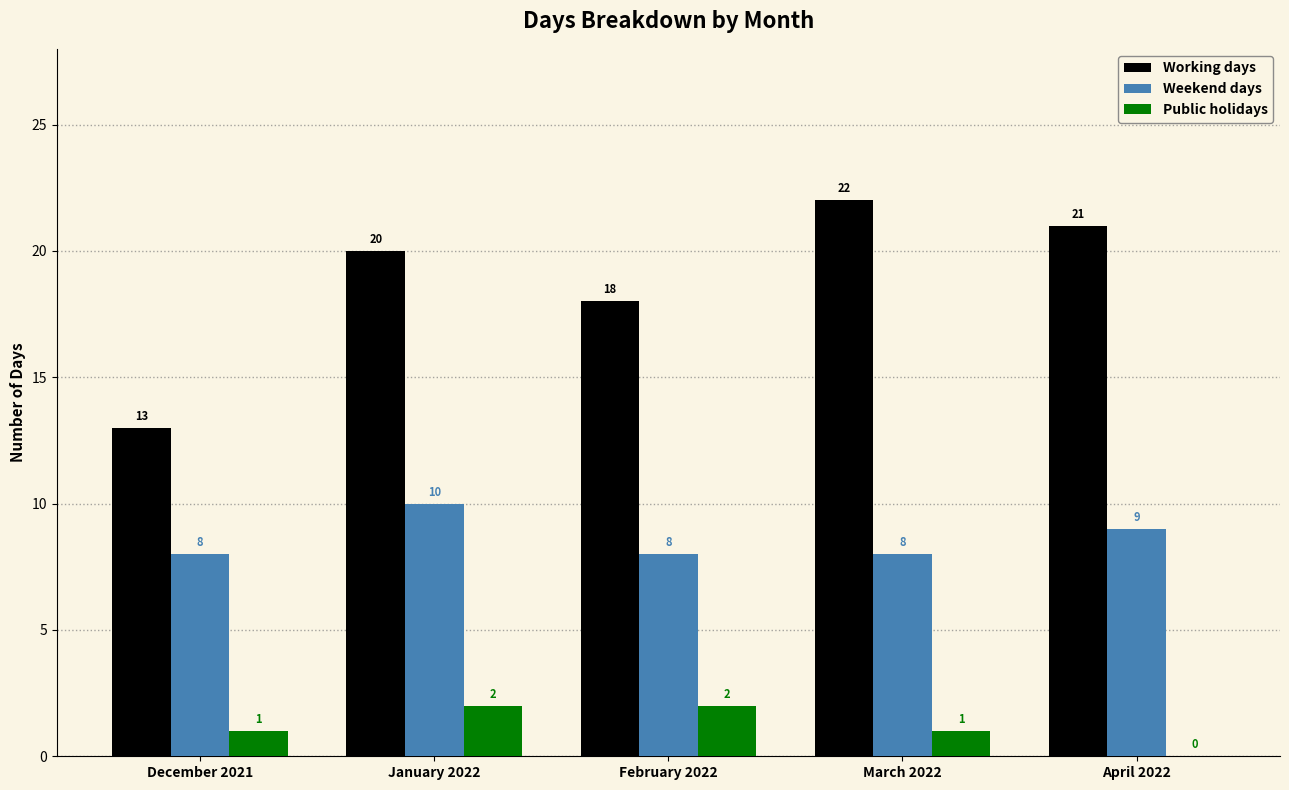

Is it true that Public holidays equals 2 at January 2022?

True